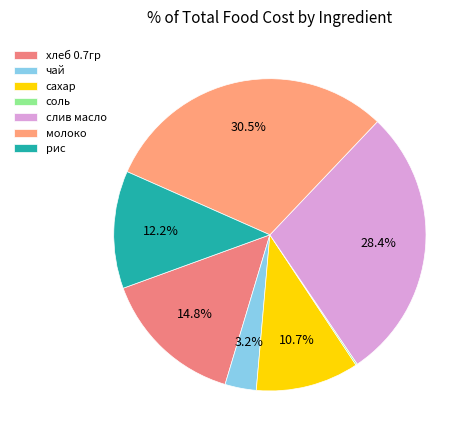

How many slices are in this pie chart?

7